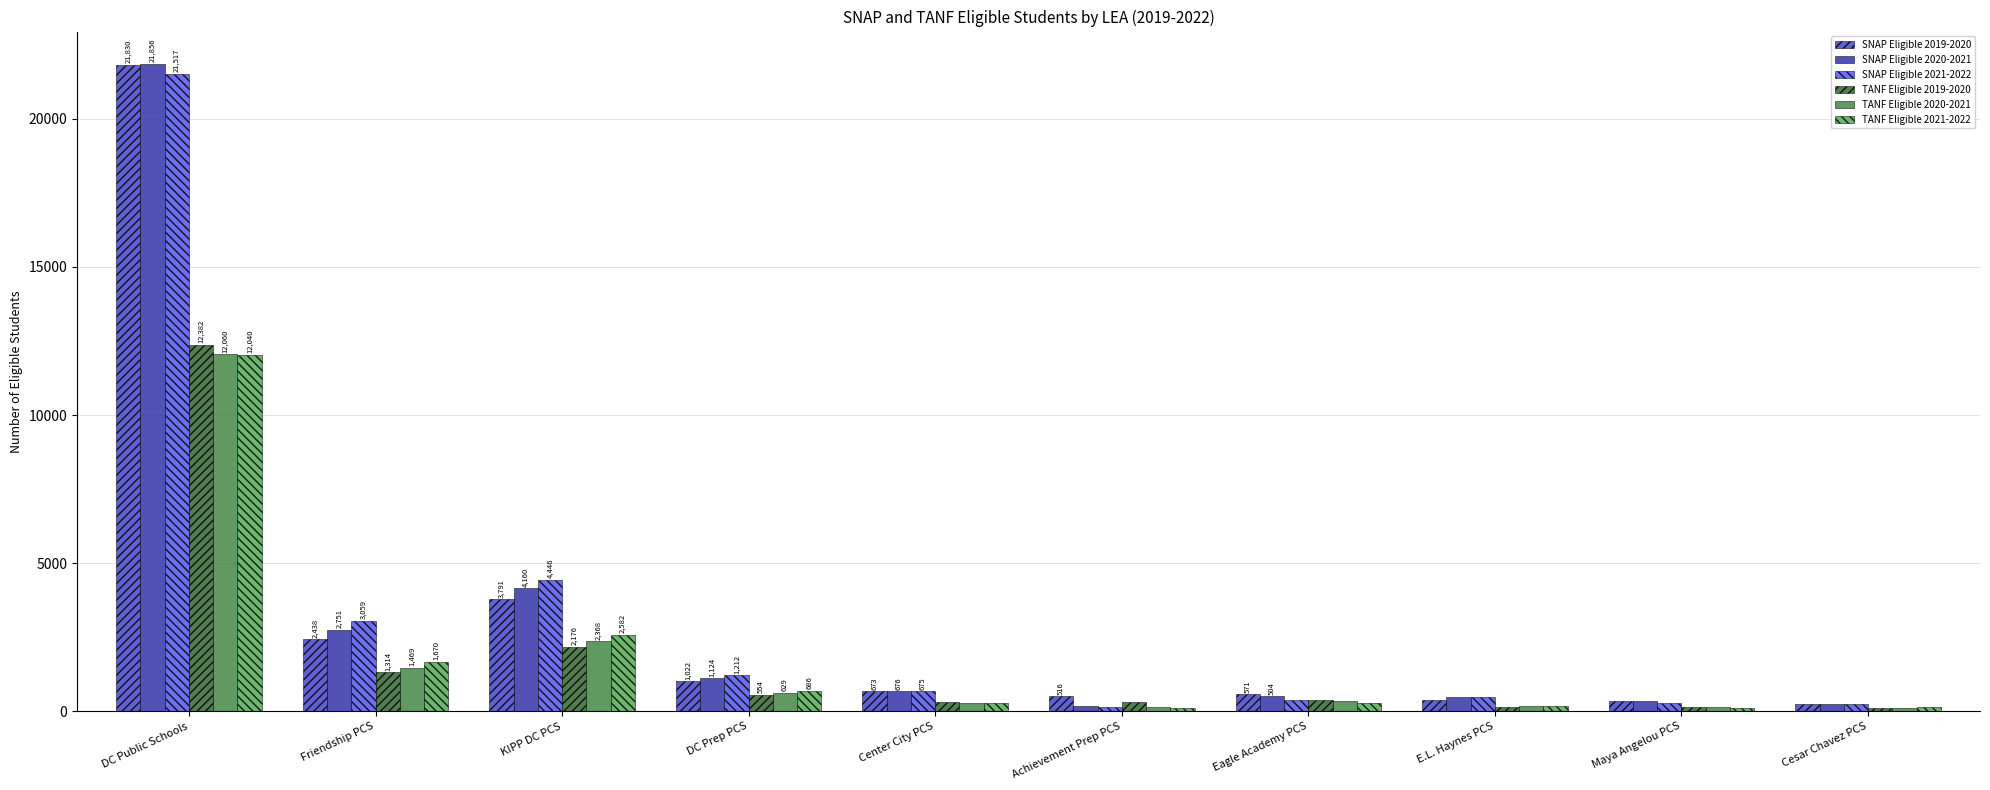

Reading left to right, extract all data points from this chart.

SNAP Eligible 2019-2020: 21830	2438	3791	1022	673	516	571	398	343	262
SNAP Eligible 2020-2021: 21856	2751	4160	1124	676	195	504	482	352	238
SNAP Eligible 2021-2022: 21517	3059	4446	1212	675	157	382	479	268	248
TANF Eligible 2019-2020: 12382	1314	2176	554	319	324	396	143	156	125
TANF Eligible 2020-2021: 12060	1469	2368	629	295	146	339	177	156	115
TANF Eligible 2021-2022: 12040	1670	2582	686	295	119	283	162	104	130